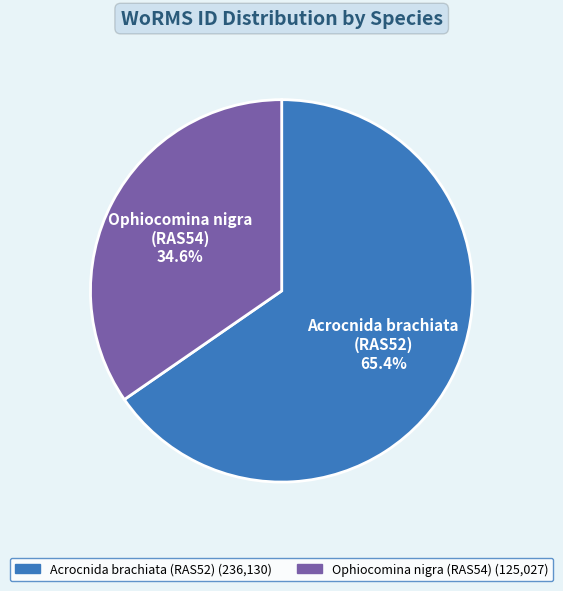

Which has a higher value, Ophiocomina nigra (RAS54) or Acrocnida brachiata (RAS52)?

Acrocnida brachiata (RAS52)